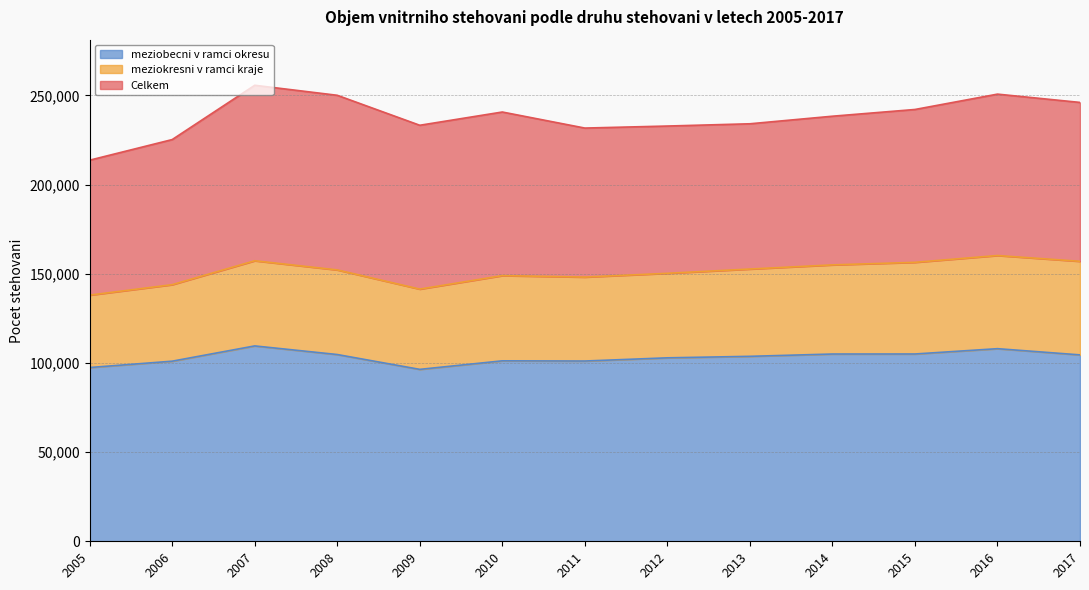

What is the difference between the maximum and minimum values in the meziobecni v ramci okresu series?

13146